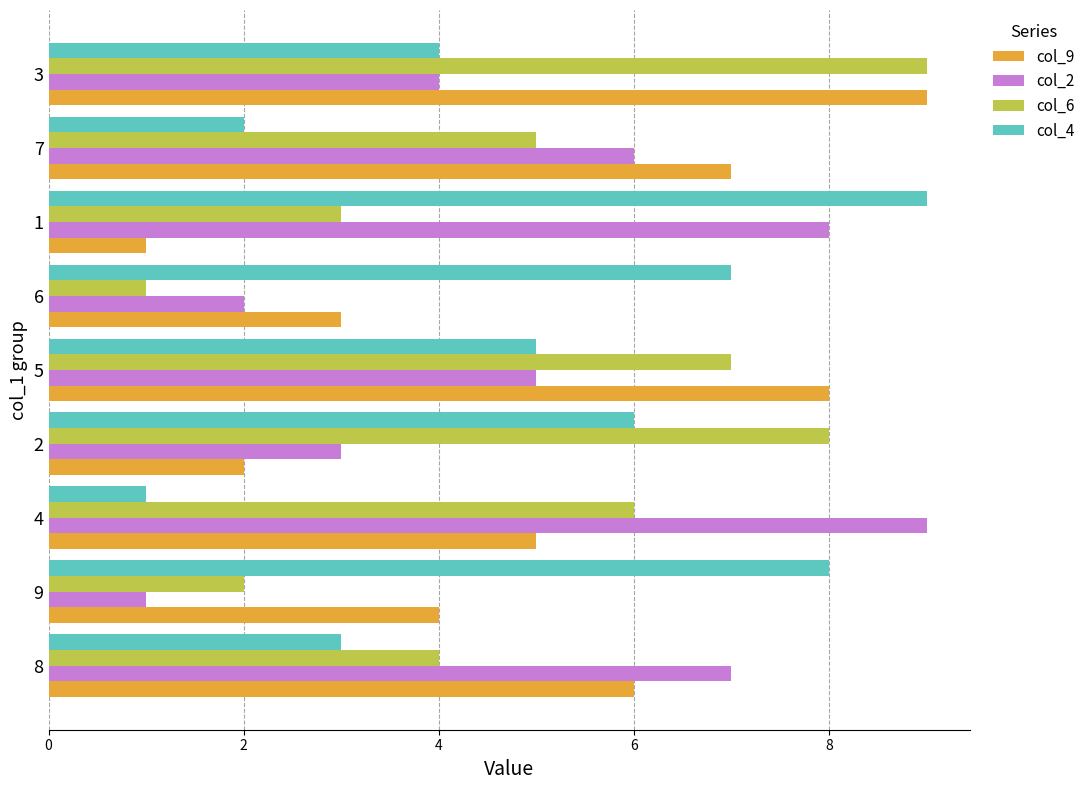

Rank the categories by col_9 value from highest to lowest.

3, 5, 7, 8, 4, 9, 6, 2, 1